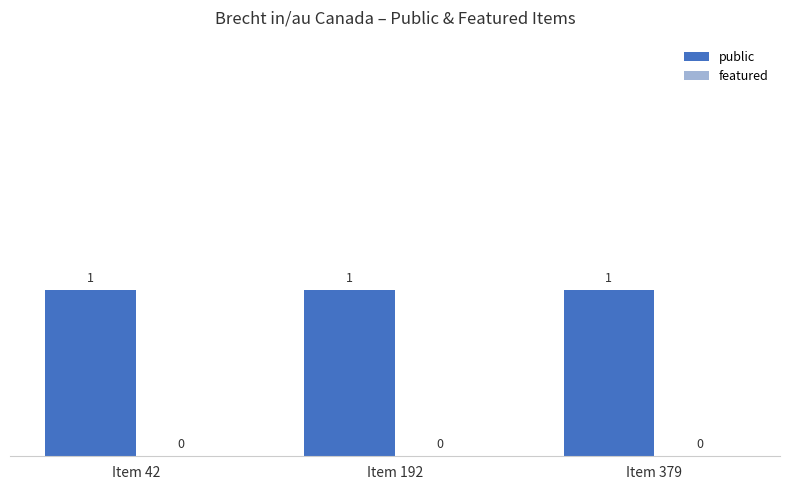

Where is public nearest to the value 1?

Item 42